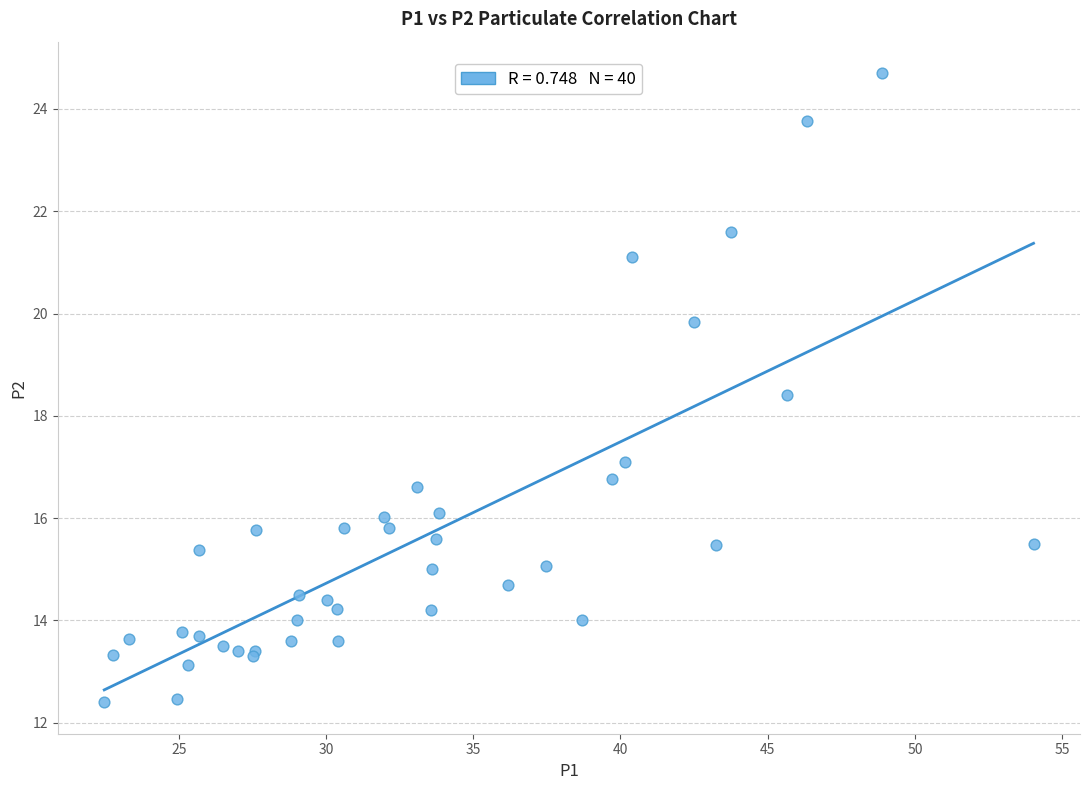

What Y value in the scatter plot is closest to 18?

18.4